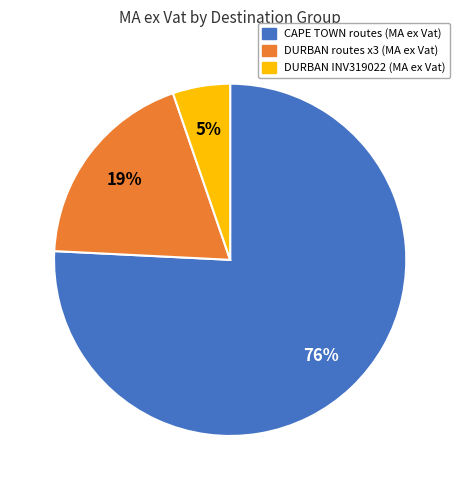

To the nearest percent, what is the average slice percentage?

33%